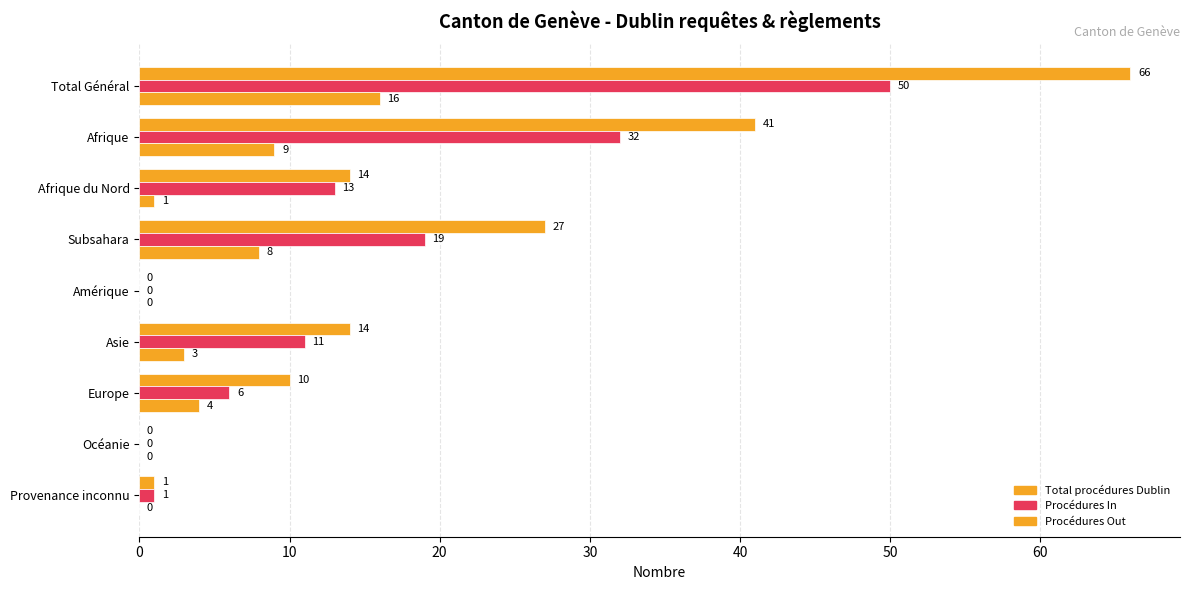

Reading right to left, list all the values displayed in this chart.

Total procédures Dublin: 1	0	10	14	0	27	14	41	66
Procédures In: 1	0	6	11	0	19	13	32	50
Procédures Out: 0	0	4	3	0	8	1	9	16